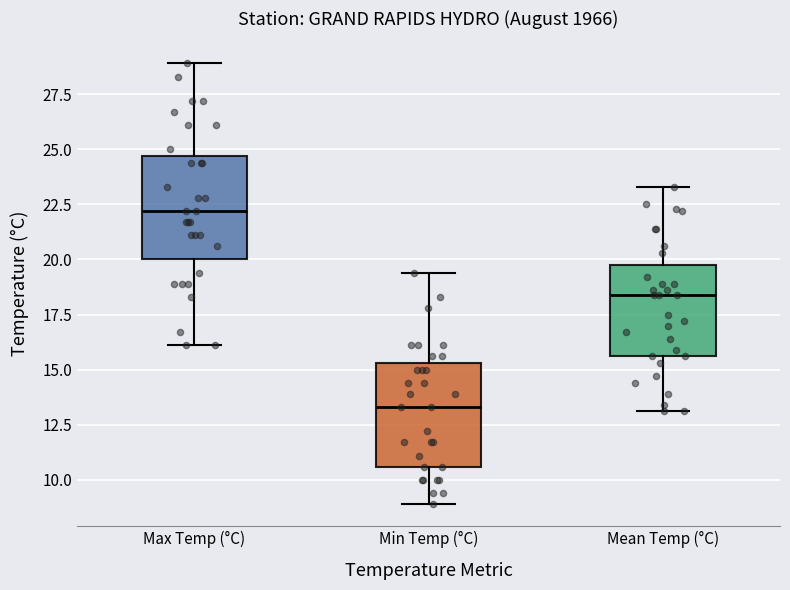

Reading left to right, transcribe this box plot: for each box, give where its median line is, the range the box spans, and where its two whiskers end, as read against the y-axis. The values are not printed on the chart, so give them approximately, as read against the axis.

Max Temp (°C): median 22.0, box 20.0 to 24.5, whiskers 16.0 to 29.0
Min Temp (°C): median 13.5, box 10.5 to 15.5, whiskers 9.0 to 19.5
Mean Temp (°C): median 18.5, box 15.5 to 20.0, whiskers 13.0 to 23.5